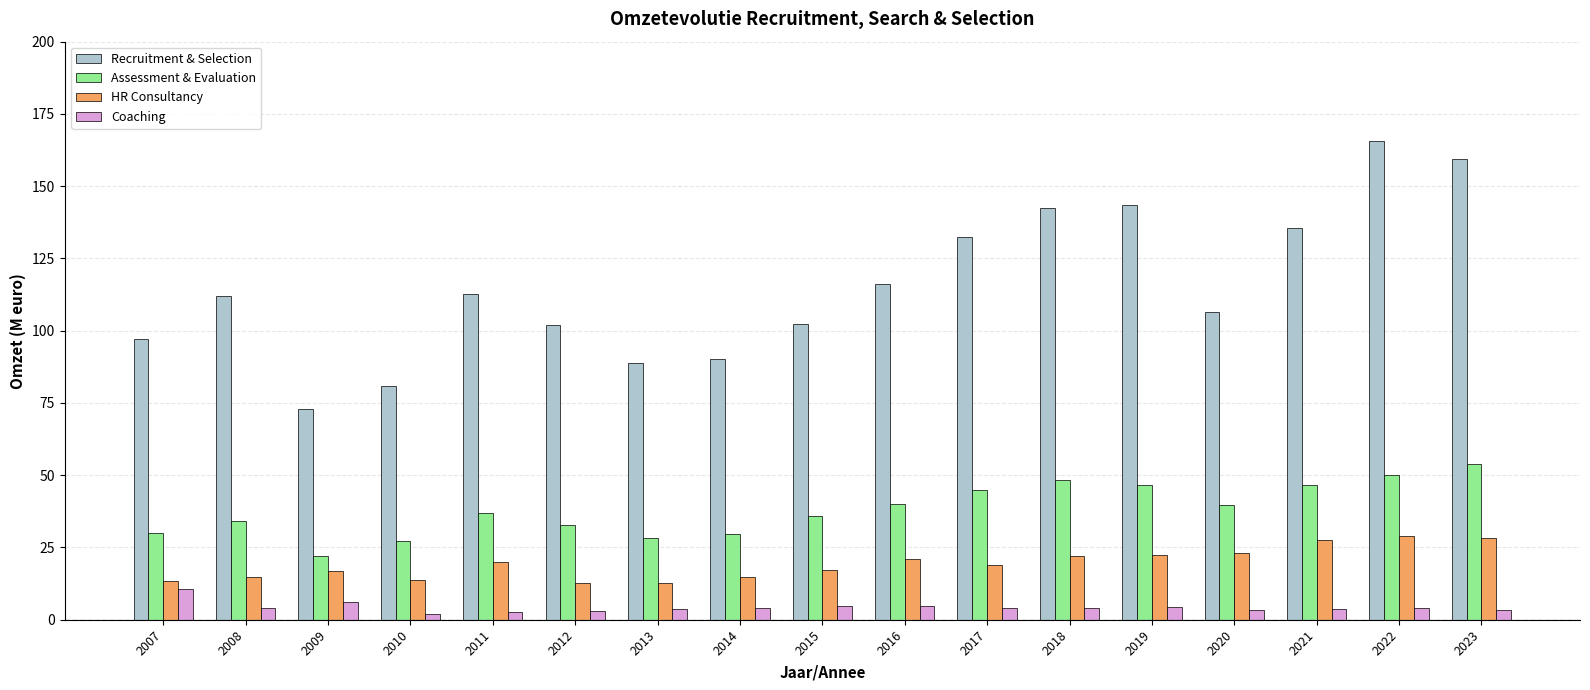

Is it true that HR Consultancy equals 12.8 at 2013?

True